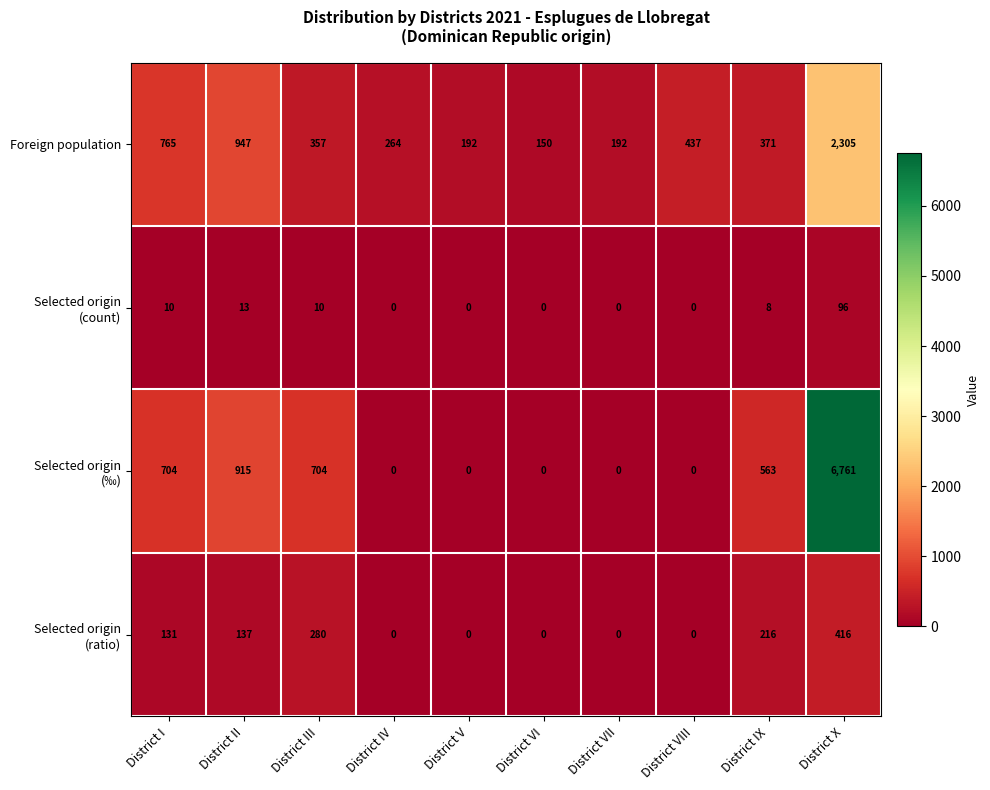

What is the difference between the highest and lowest values at District VIII?

437